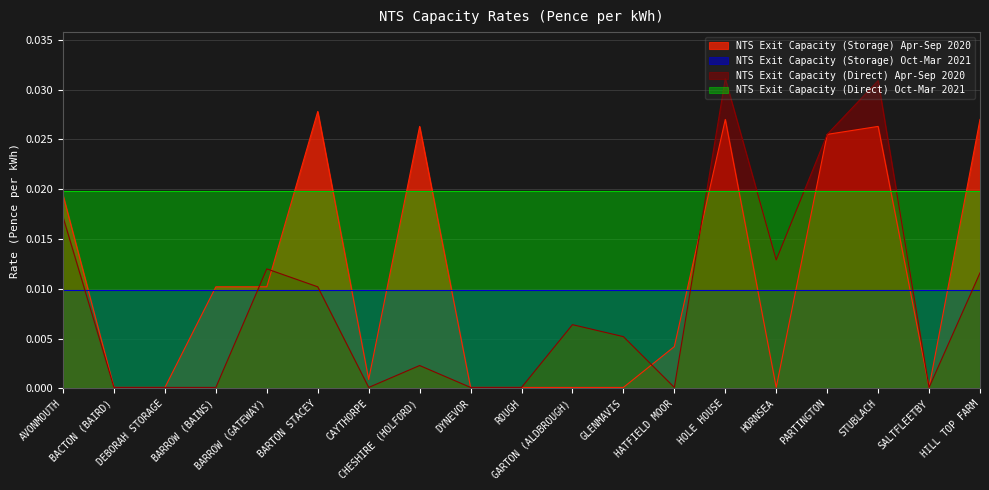

What is the label of the 2nd point from the left?

BACTON (BAIRD)